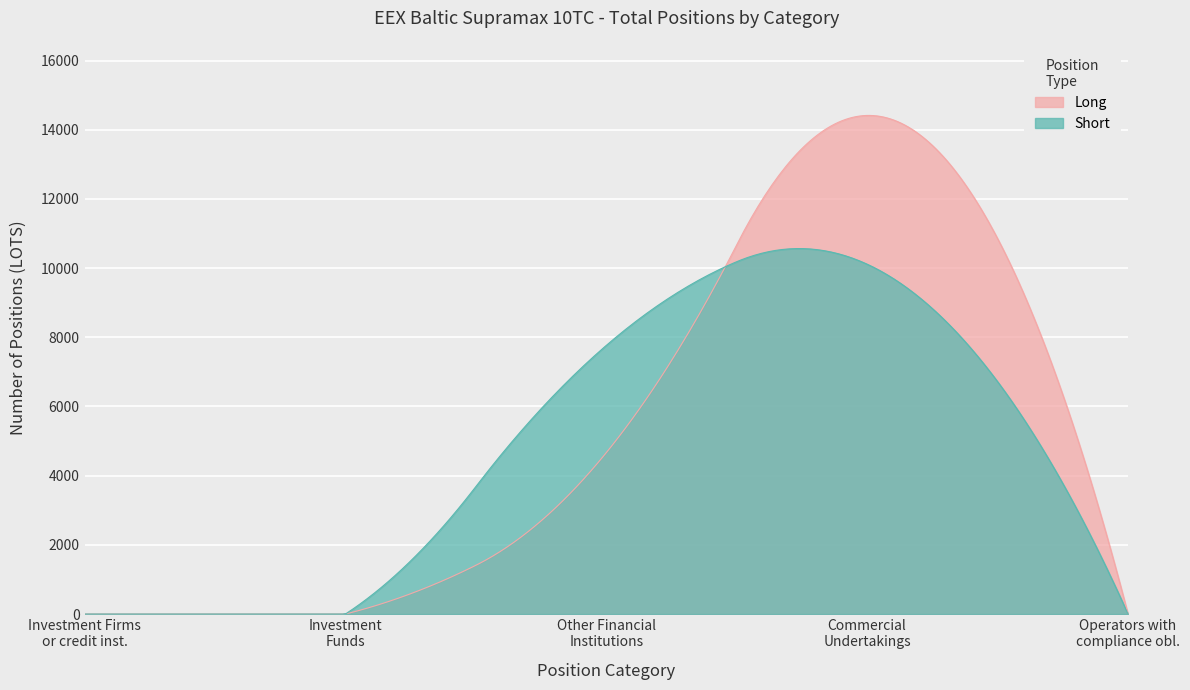

The Short series shows 0.0 at Investment Firms Short. True or false?

True